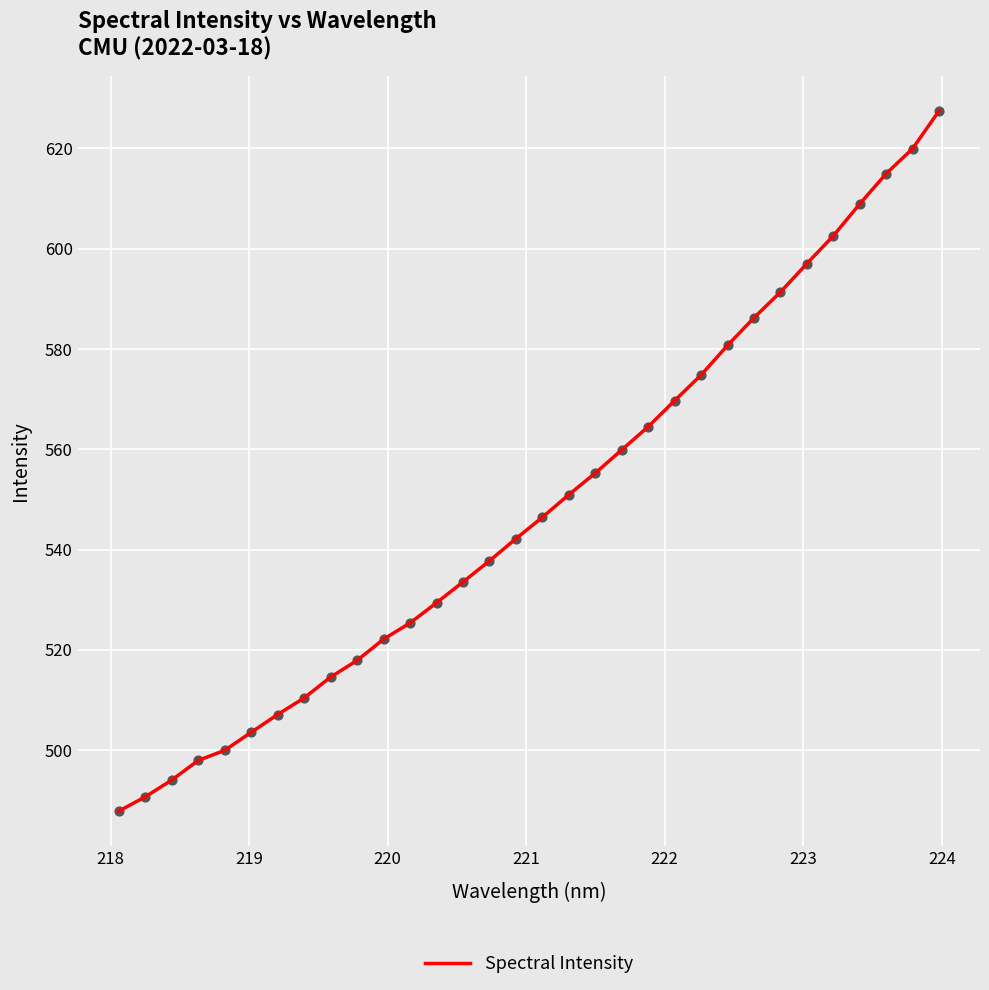

What is the greatest value displayed?

627.5